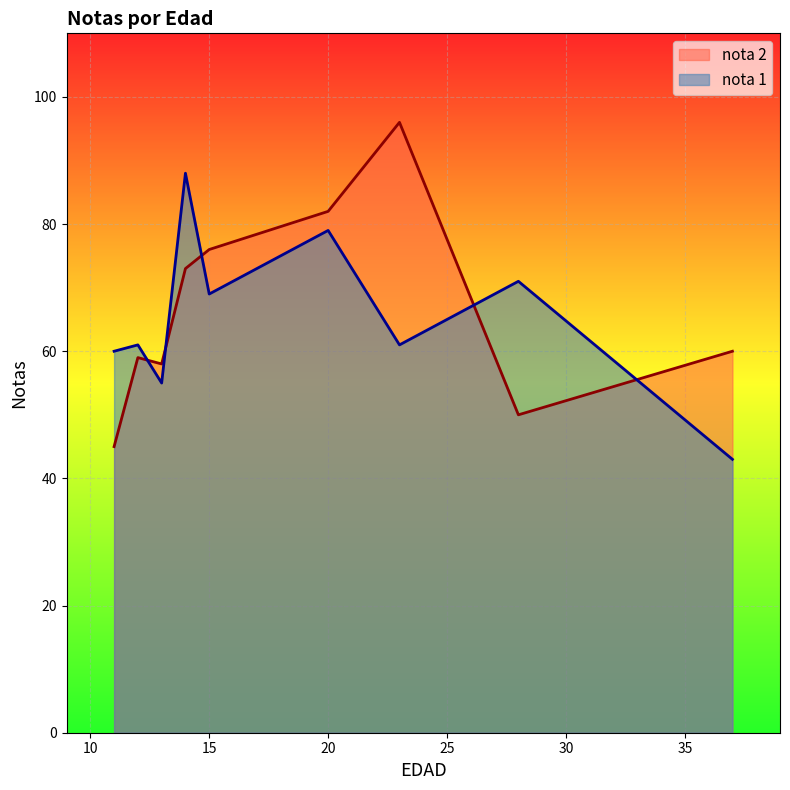

What are all the series names shown in the legend?

nota 2, nota 1